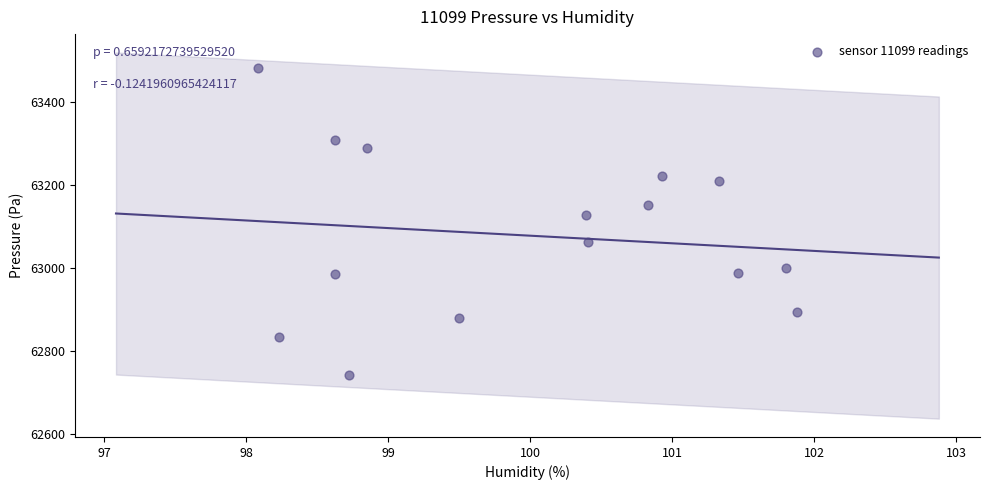

What Y value in the scatter plot is closest to 63110?

63127.0